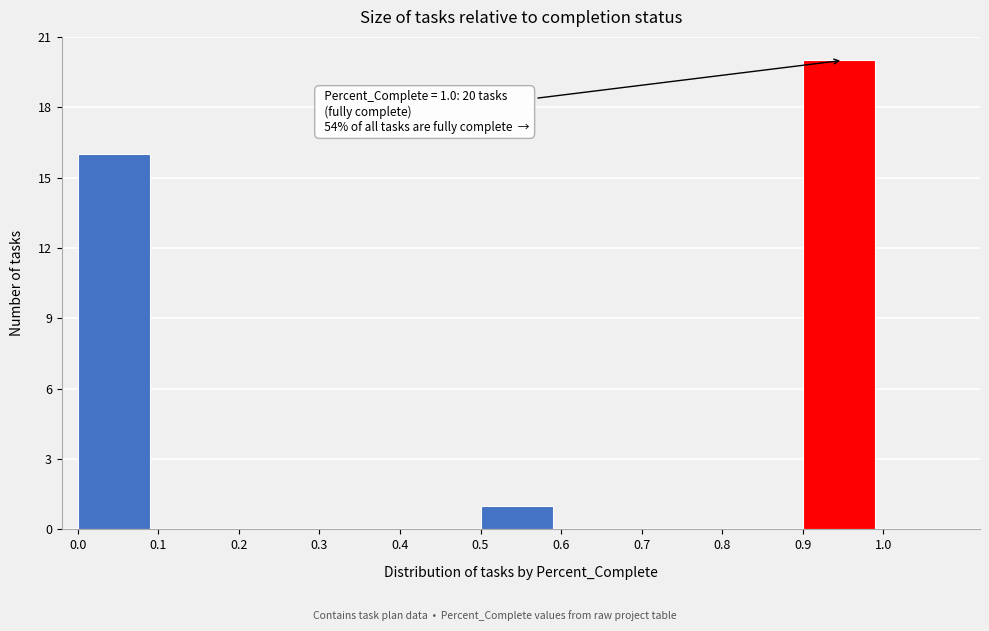

Over which range of the x-axis is the bar tallest?

0.9 to 1.0